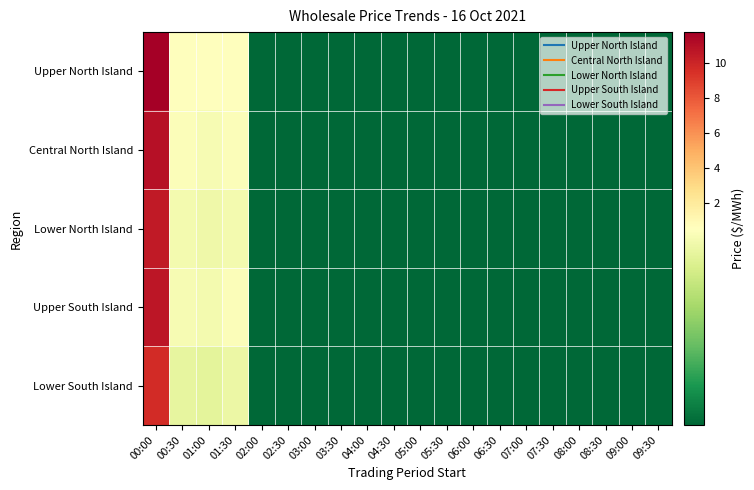

Between 02:00 and 08:00, which is larger?

02:00